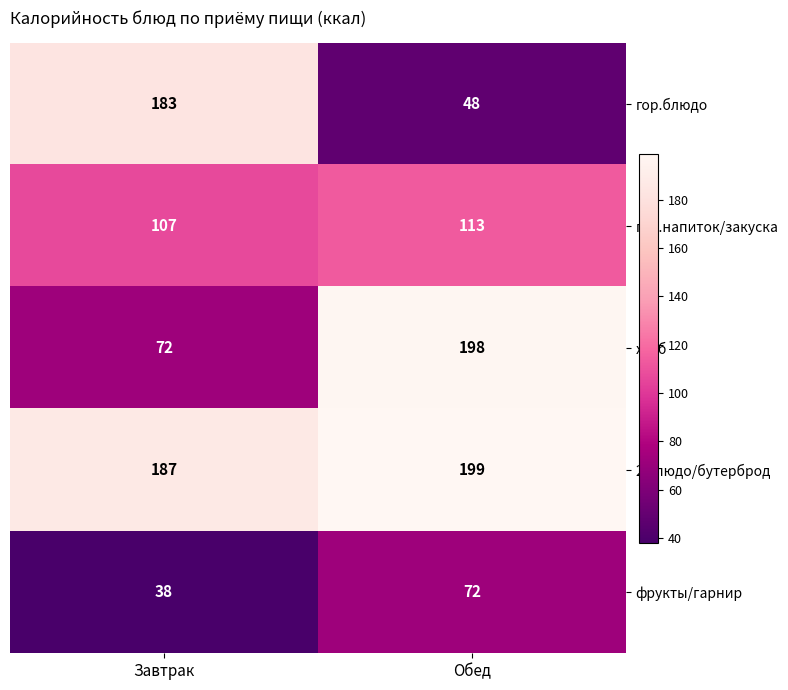

Which series changed the most between Завтрак and Обед?

гор.блюдо